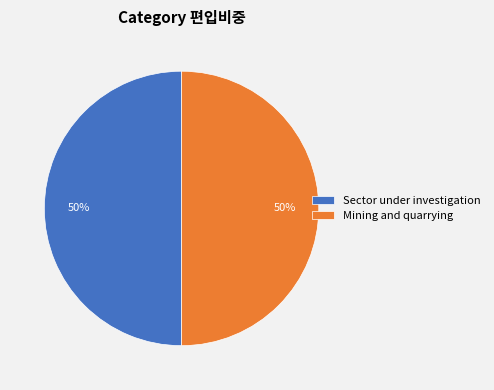

To the nearest percent, what is the average slice percentage?

50%